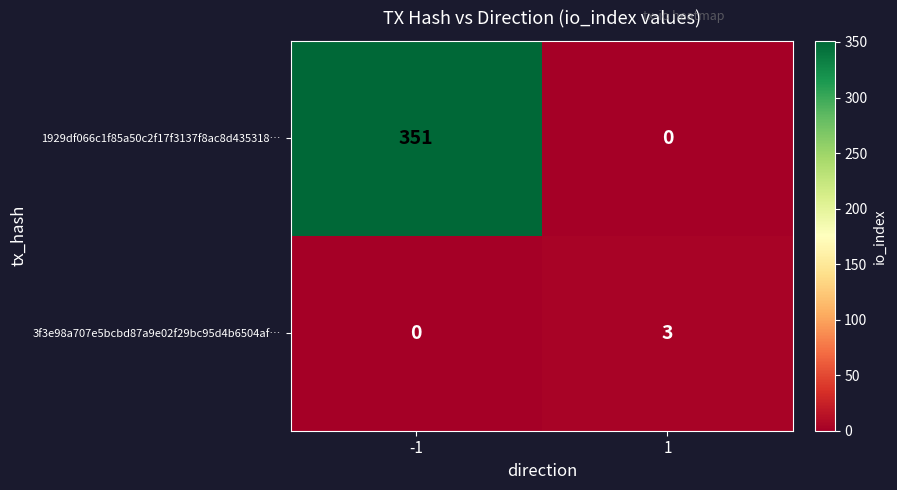

What is the spread (max minus min) of values at 1?

3